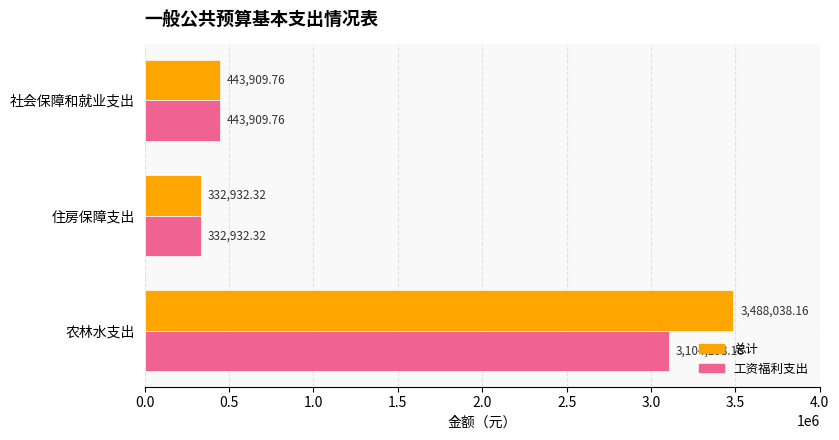

Which series has the largest total across all categories?

总计